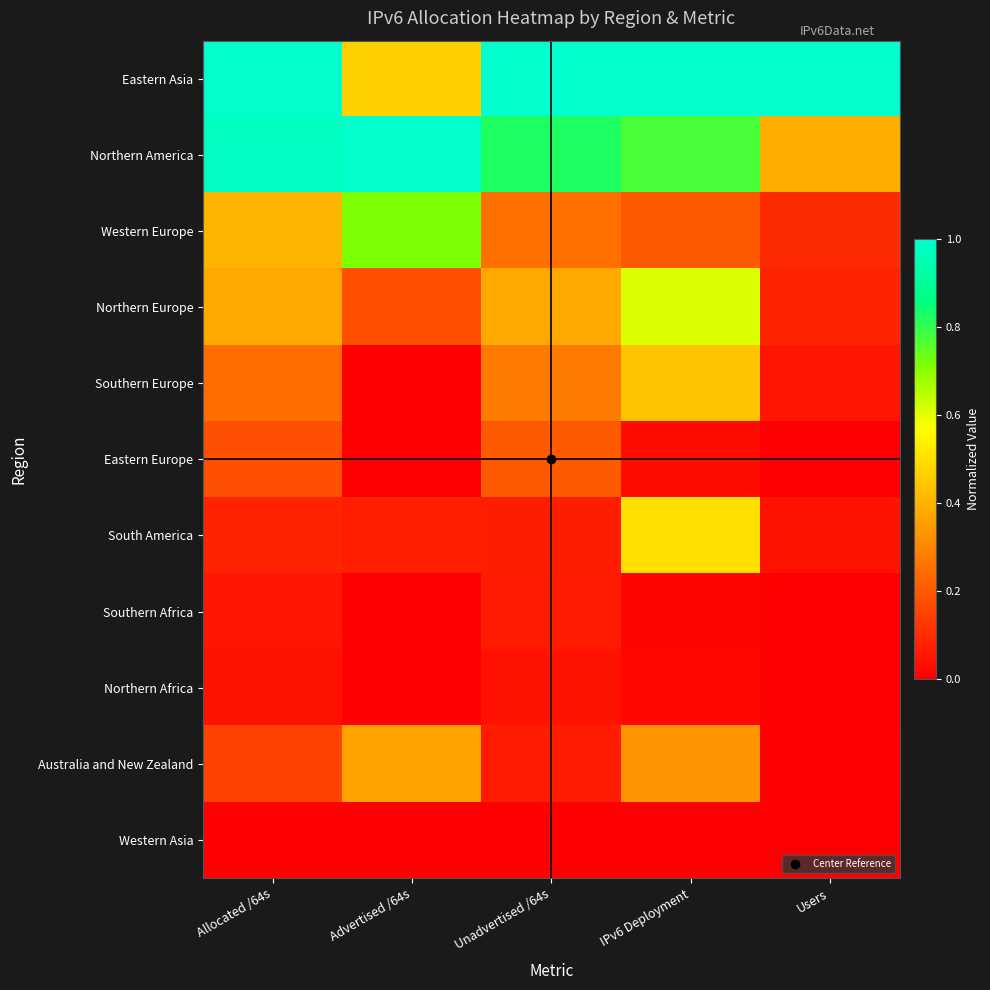

Reading left to right, extract all data points from this chart.

Eastern Asia: Allocated /64s=1.0	Advertised /64s=0.5	Unadvertised /64s=1.0	IPv6 Deployment=1.0	Users=1.0
Northern America: Allocated /64s=1.0	Advertised /64s=1.0	Unadvertised /64s=0.8	IPv6 Deployment=0.8	Users=0.4
Western Europe: Allocated /64s=0.4	Advertised /64s=0.7	Unadvertised /64s=0.3	IPv6 Deployment=0.2	Users=0.1
Northern Europe: Allocated /64s=0.4	Advertised /64s=0.2	Unadvertised /64s=0.4	IPv6 Deployment=0.6	Users=0.1
Southern Europe: Allocated /64s=0.2	Advertised /64s=0.0	Unadvertised /64s=0.3	IPv6 Deployment=0.4	Users=0.1
Eastern Europe: Allocated /64s=0.2	Advertised /64s=0.0	Unadvertised /64s=0.2	IPv6 Deployment=0.0	Users=0.0
South America: Allocated /64s=0.1	Advertised /64s=0.1	Unadvertised /64s=0.1	IPv6 Deployment=0.5	Users=0.0
Southern Africa: Allocated /64s=0.1	Advertised /64s=0.0	Unadvertised /64s=0.1	IPv6 Deployment=0.0	Users=0.0
Northern Africa: Allocated /64s=0.0	Advertised /64s=0.0	Unadvertised /64s=0.0	IPv6 Deployment=0.0	Users=0.0
Australia and New Zealand: Allocated /64s=0.2	Advertised /64s=0.4	Unadvertised /64s=0.1	IPv6 Deployment=0.3	Users=0.0
Western Asia: Allocated /64s=0.0	Advertised /64s=0.0	Unadvertised /64s=0.0	IPv6 Deployment=0.0	Users=0.0